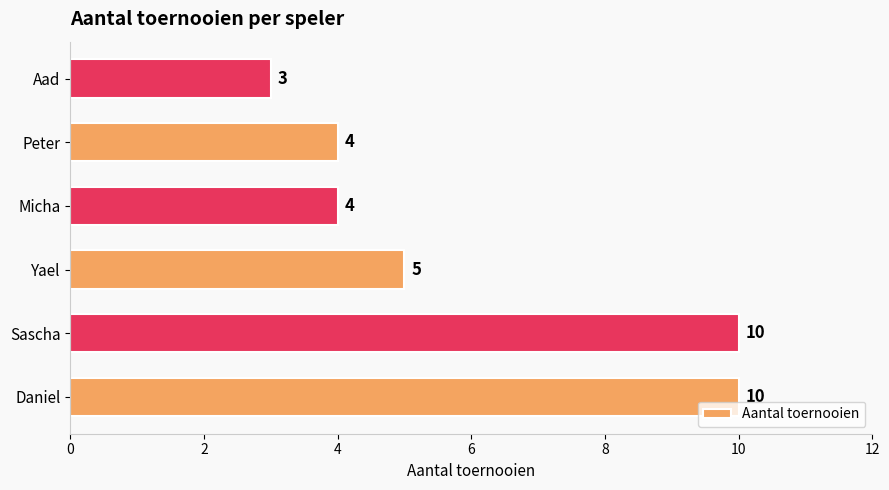

What is the difference between the maximum and minimum values?

7